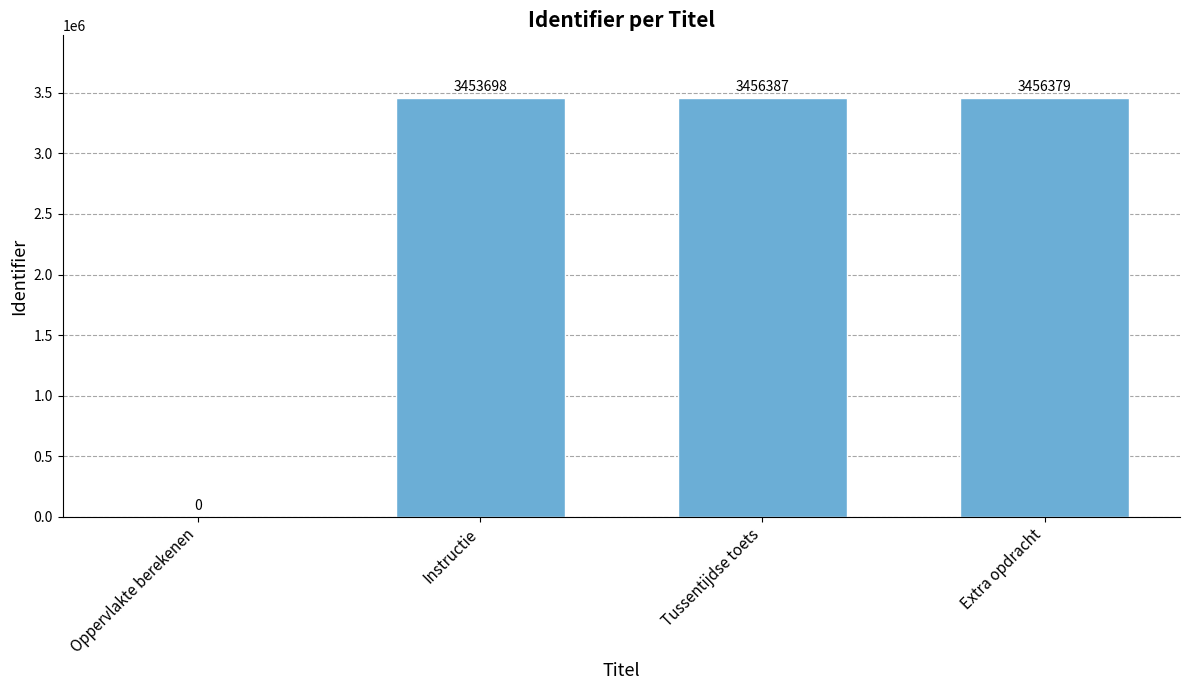

Where is the data nearest to the value 1728193?

Instructie